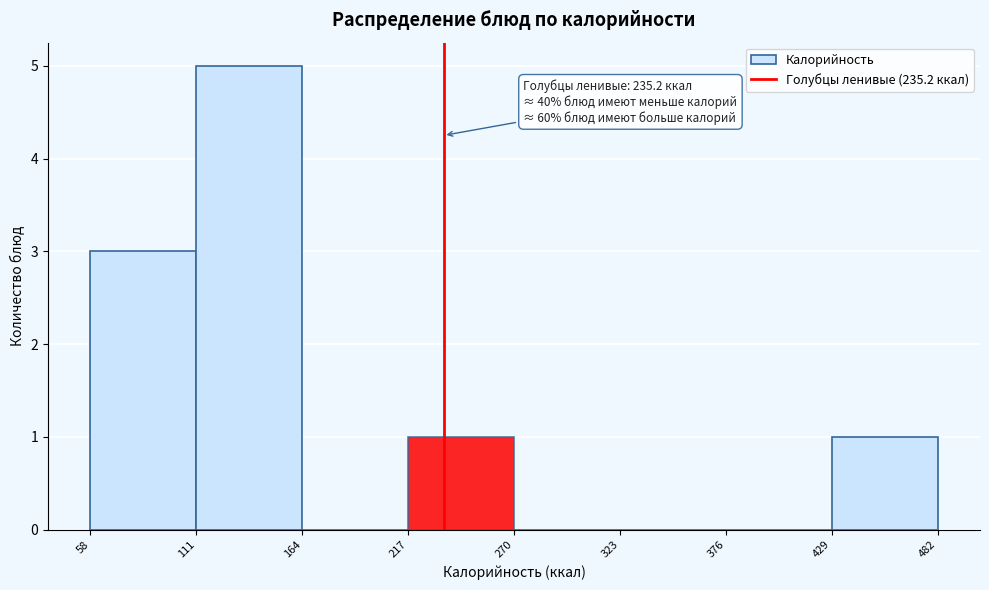

Which range on the x-axis has the tallest bar?

111 to 164